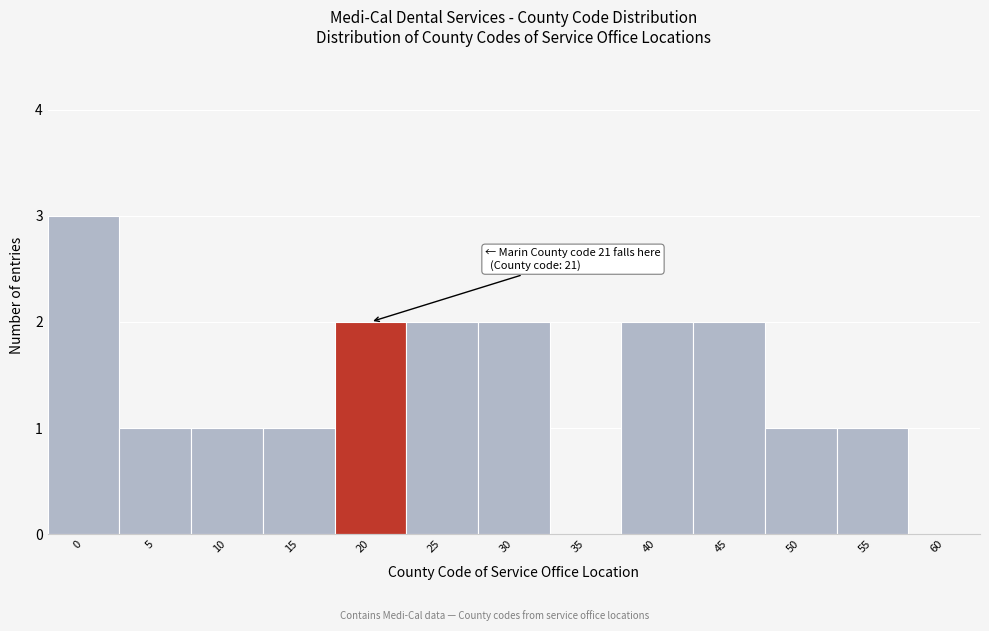

Reading left to right, transcribe all the data shown in this chart.

0=3	5=1	10=1	15=1	20=2	25=2	30=2	35=0	40=2	45=2	50=1	55=1	60=0